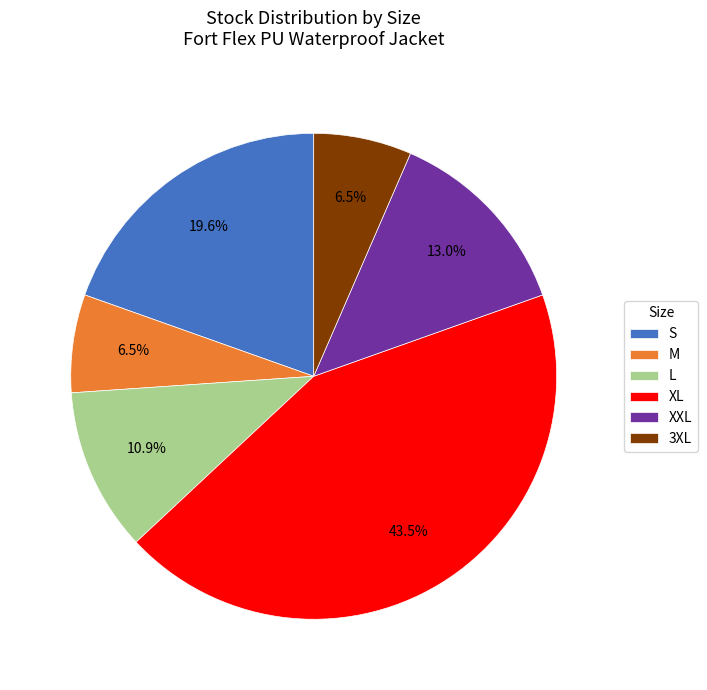

To the nearest percent, what is the average slice percentage?

17%